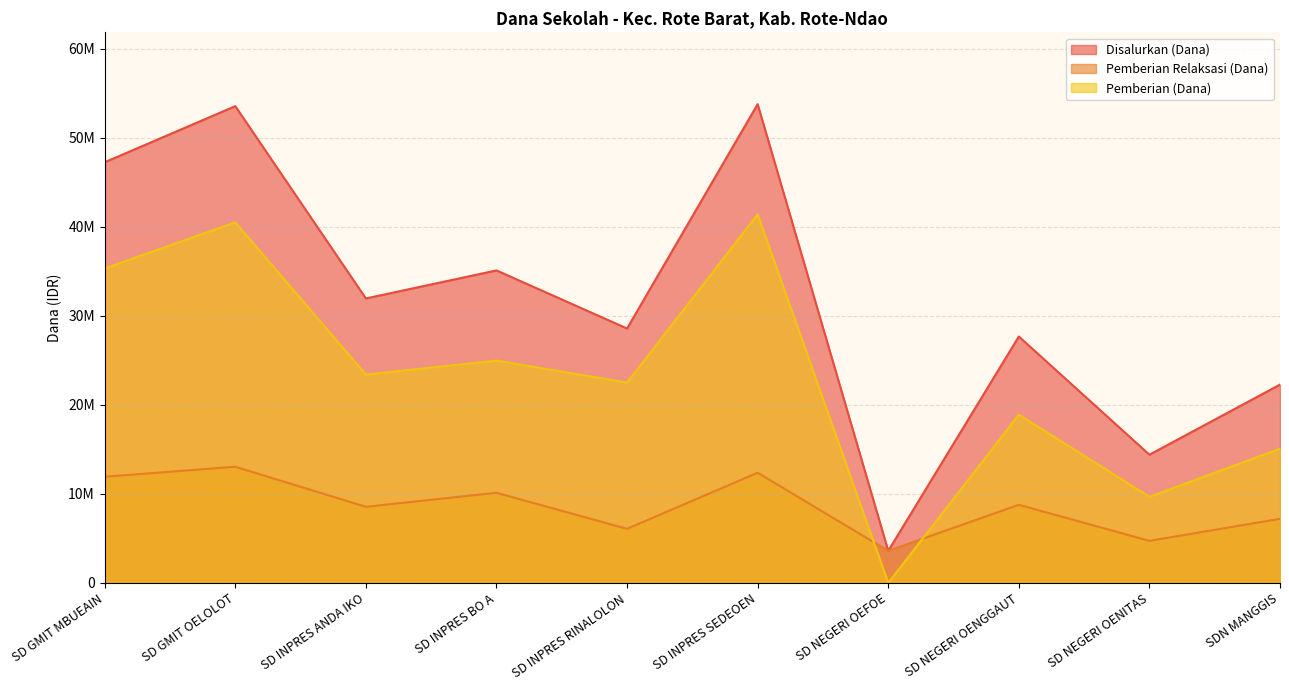

True or false: Pemberian (Dana) and Disalurkan (Dana) cross at least once.

False